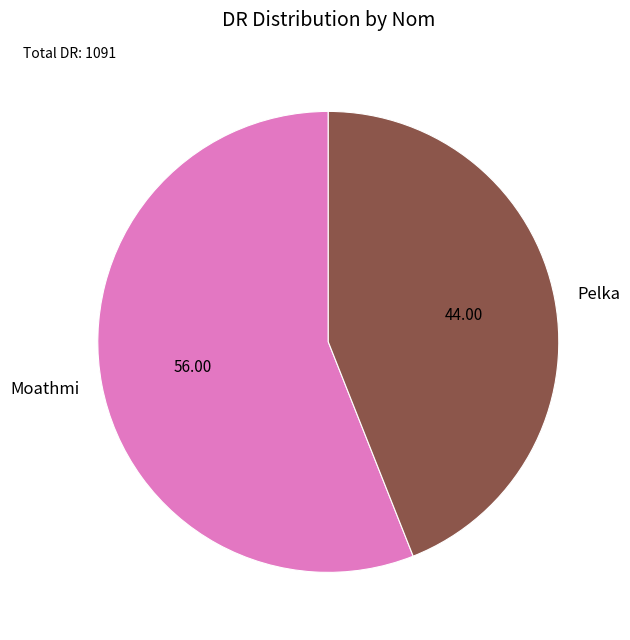

Which category has the biggest portion of the pie?

Moathmi